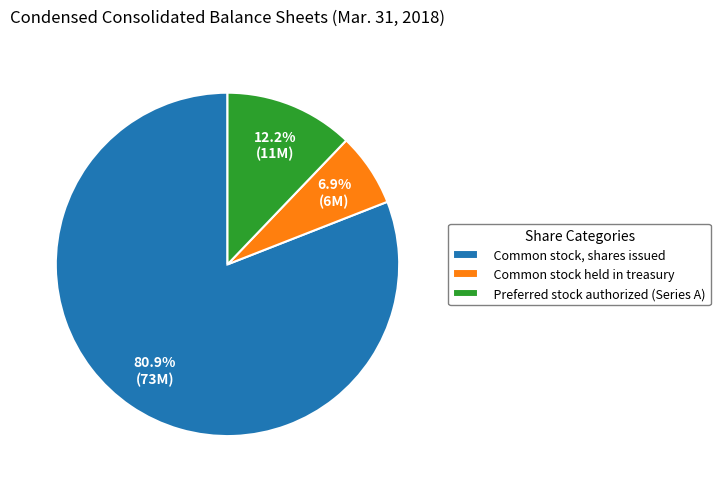

Between Common stock, shares issued and Preferred stock authorized (Series A), which is larger?

Common stock, shares issued